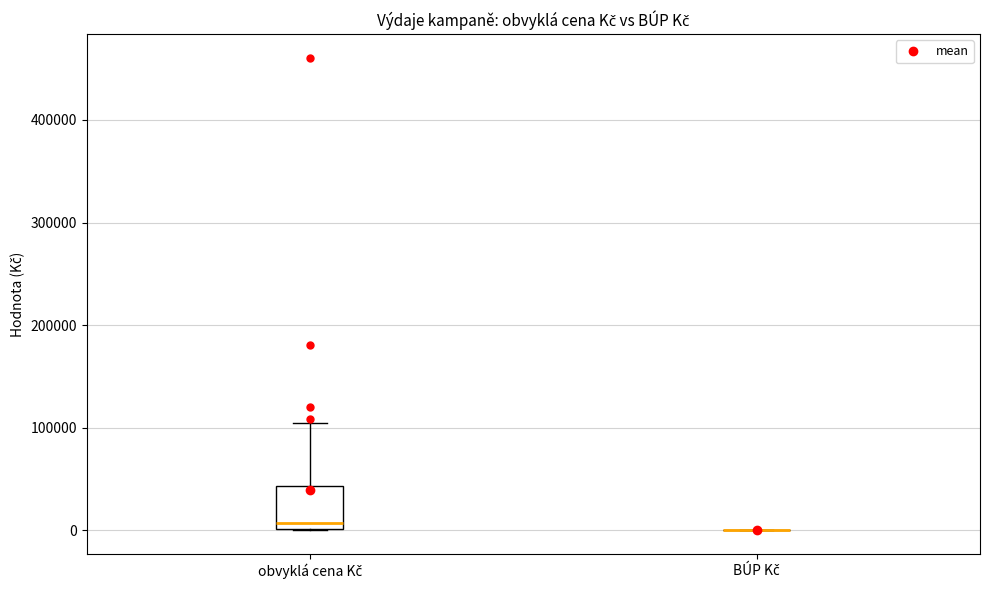

Which box is the tallest, from its lower edge to its upper edge?

obvyklá cena Kč